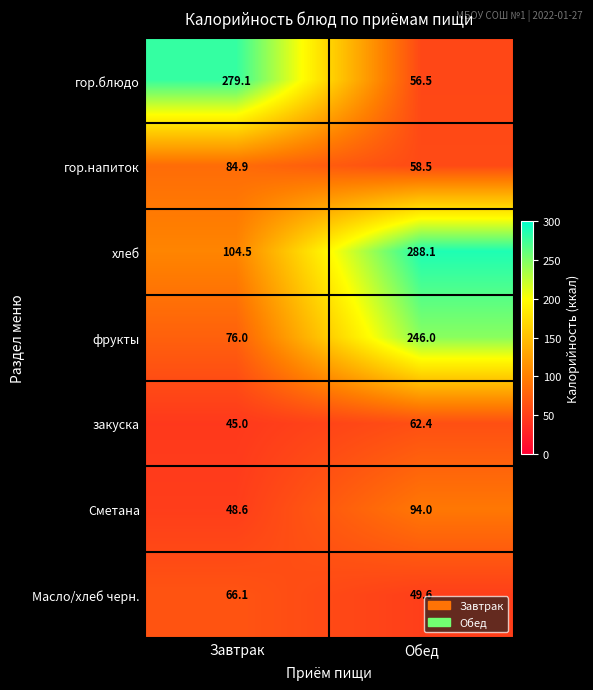

What is the spread (max minus min) of values at Обед?

238.5